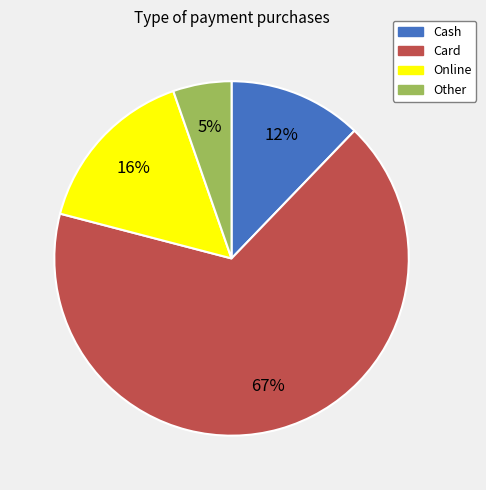

What percentage is the Card slice, to the nearest percent?

67%